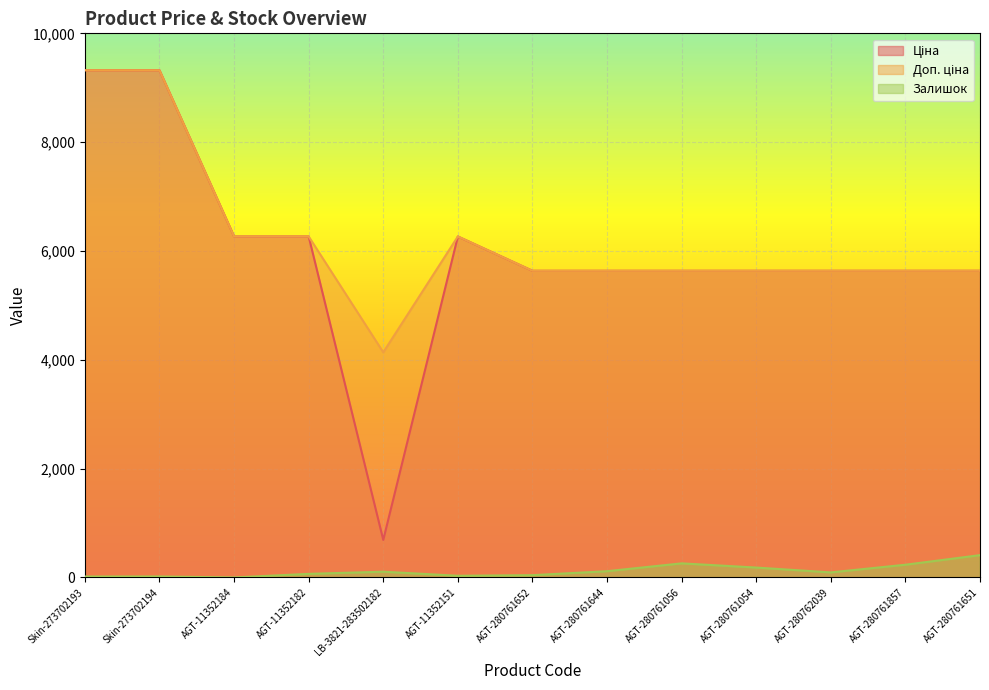

What is the difference between the maximum and minimum values in the Залишок series?

410.0